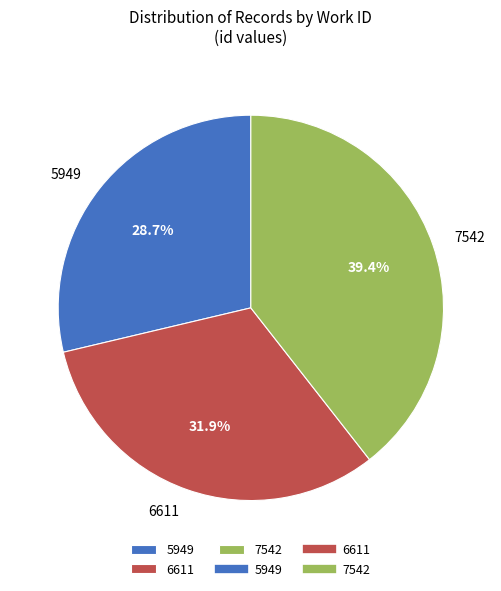

Does 7542 represent more than half of the total?

No